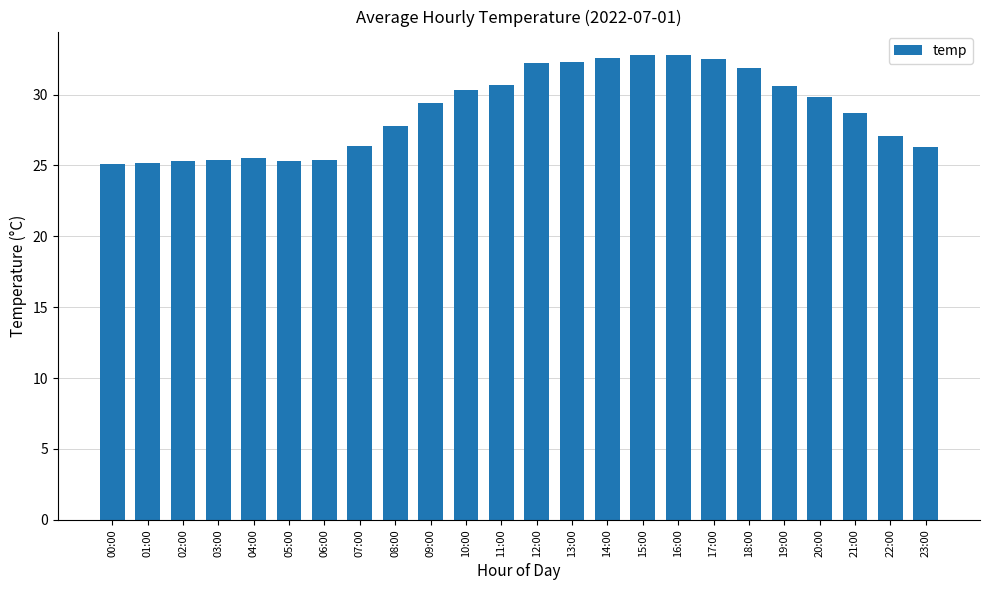

Which has a higher value, 14:00 or 13:00?

14:00